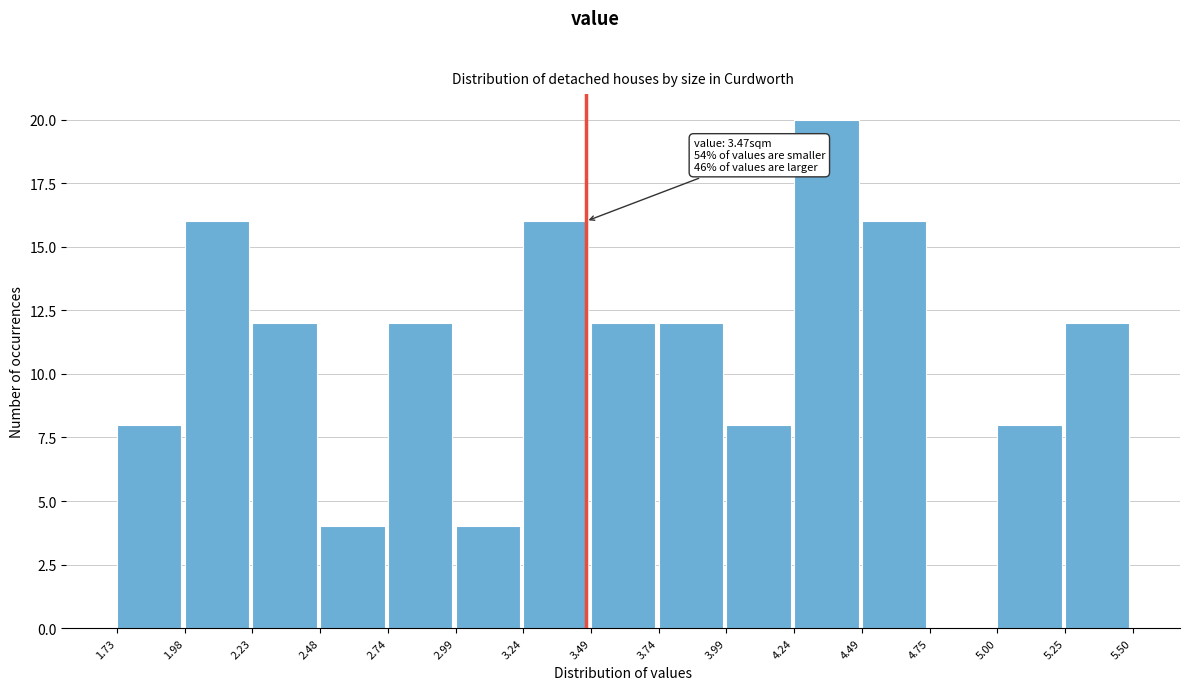

Which range on the x-axis has the tallest bar?

4.24 to 4.49